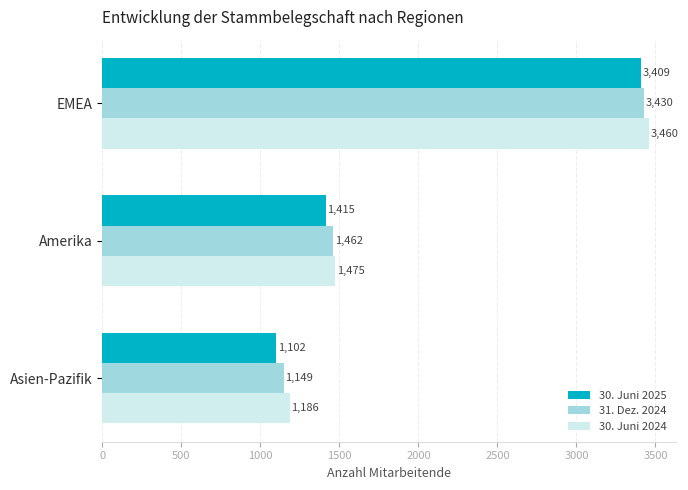

Which series has the largest total across all categories?

30. Juni 2024